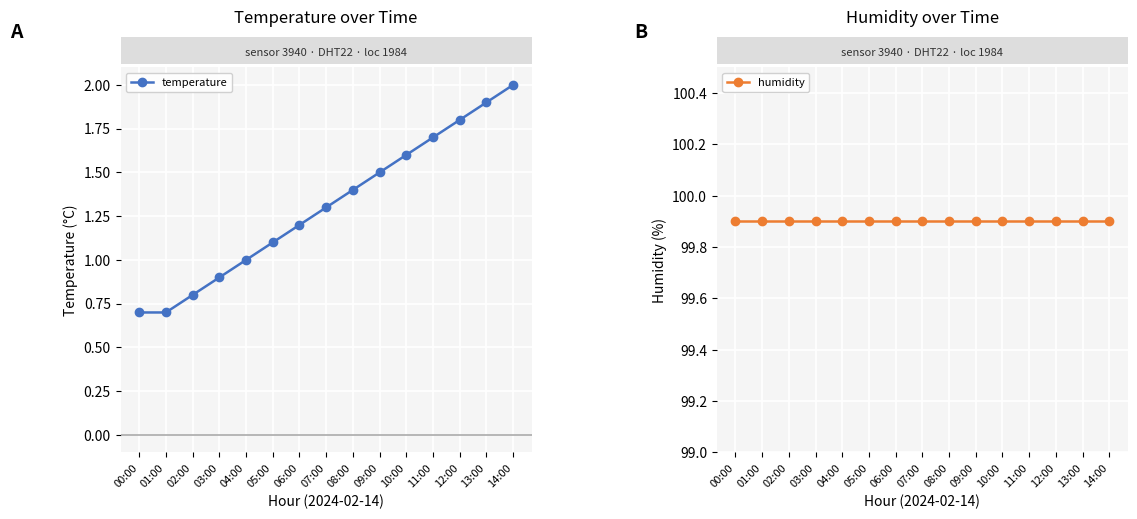

Is it true that humidity equals 66.2 at 12:00?

False